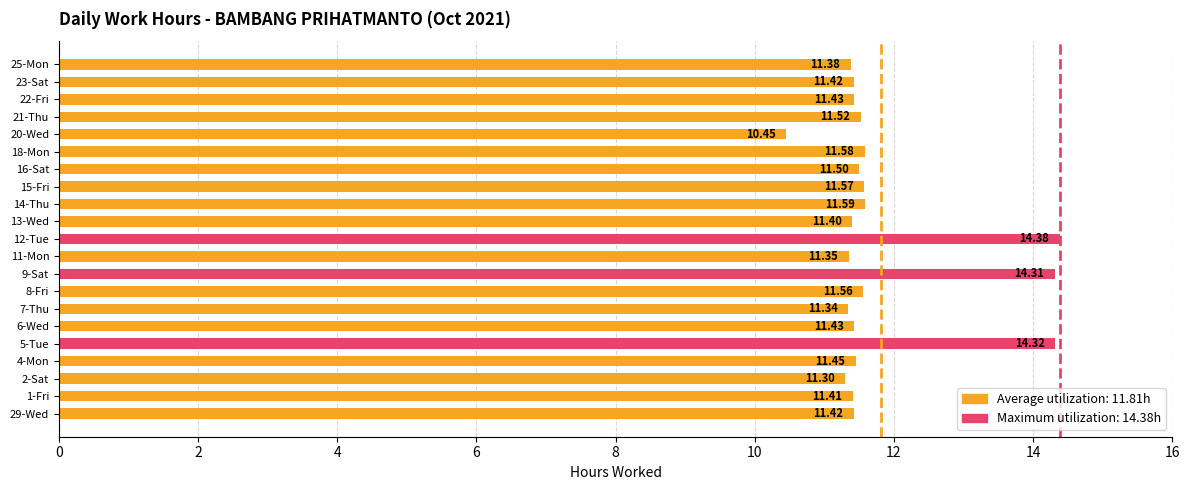

How many series are shown in this chart?

1